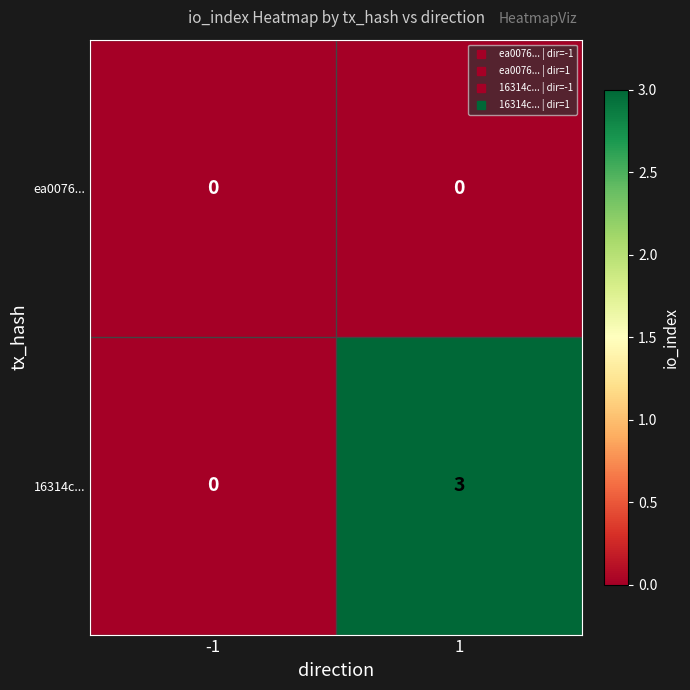

What is the sum of the 16314c... values at -1 and 1?

3